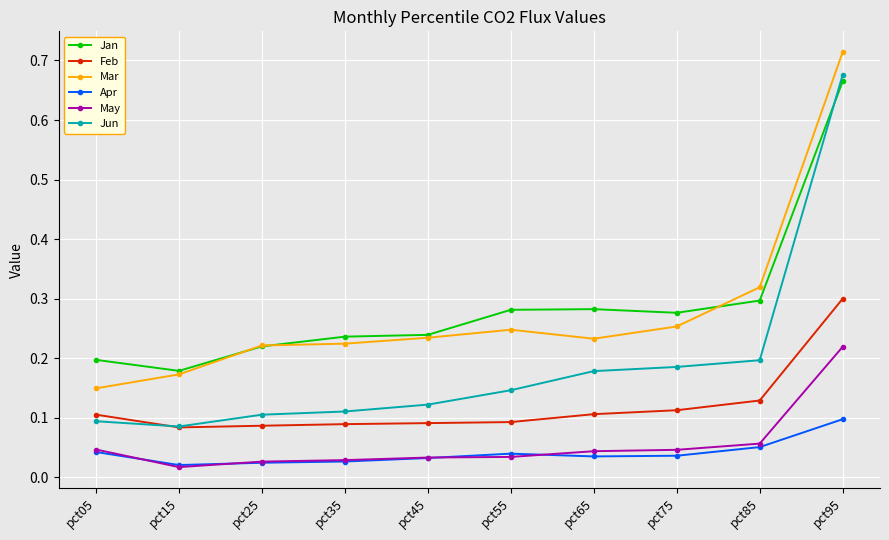

Which series has the largest range (max minus min)?

Jun